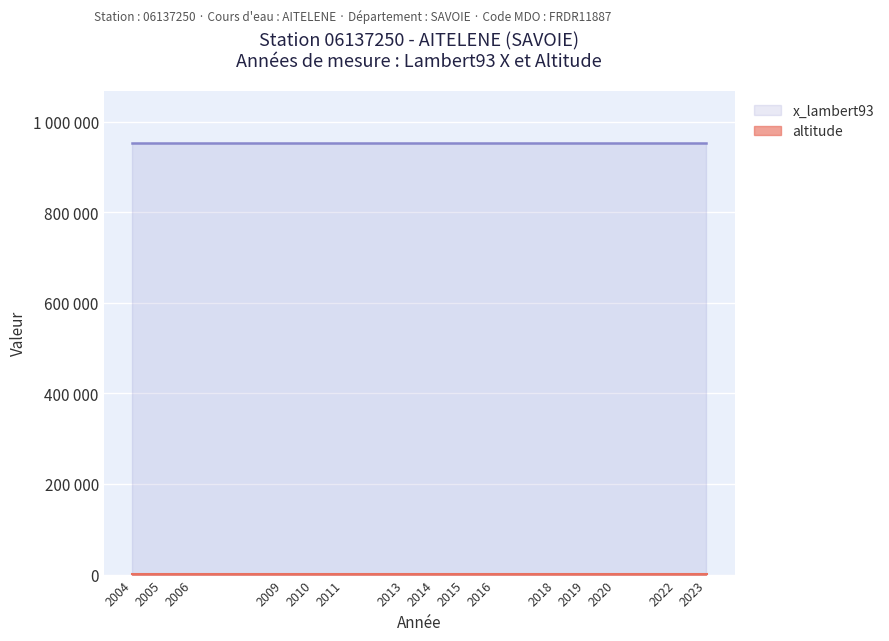

True or false: x_lambert93 and altitude intersect in this chart.

False